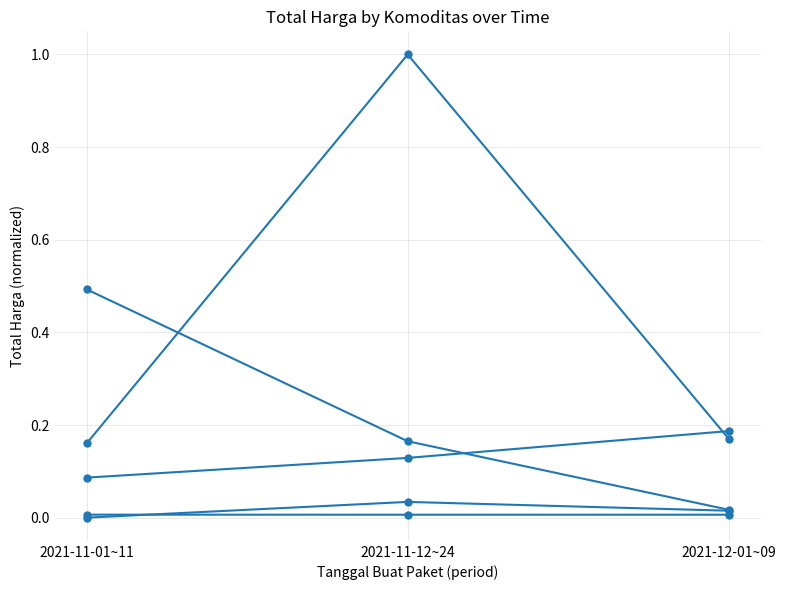

What is the total value across all series at 2021-11-12~24?

1.3